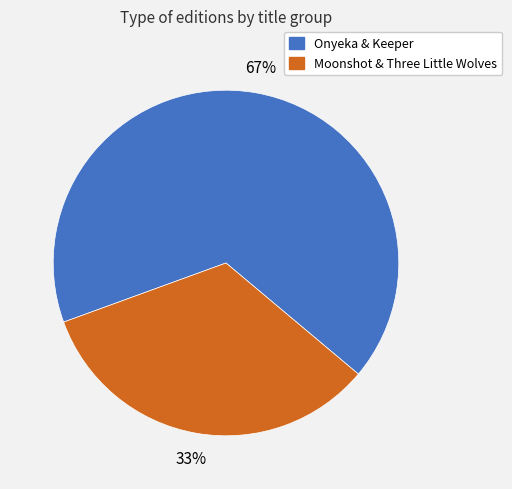

Is there any slice that represents more than half of the pie?

Yes